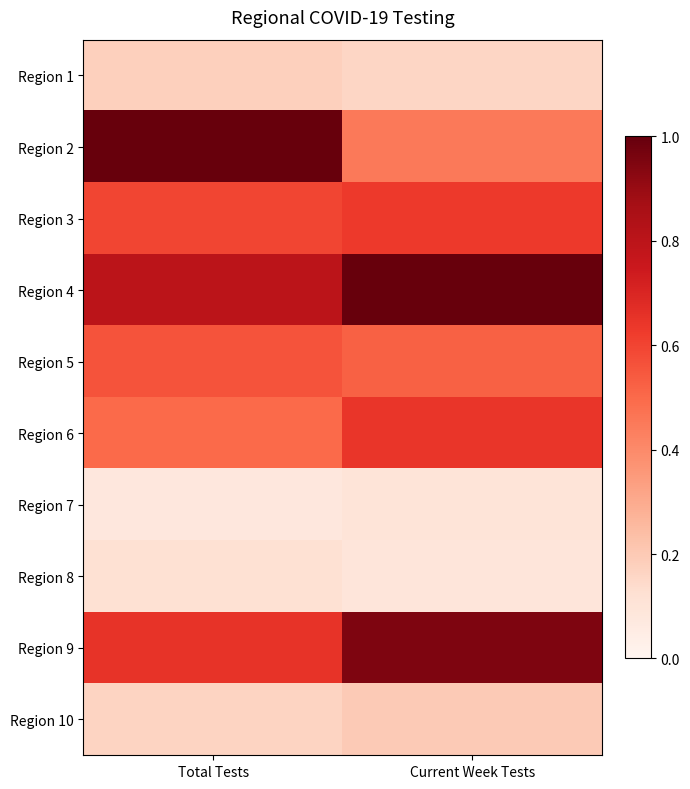

Reading left to right, list all the values displayed in this chart.

Region 1: Total Tests=0.2	Current Week Tests=0.2
Region 2: Total Tests=1.0	Current Week Tests=0.5
Region 3: Total Tests=0.6	Current Week Tests=0.6
Region 4: Total Tests=0.8	Current Week Tests=1.0
Region 5: Total Tests=0.6	Current Week Tests=0.5
Region 6: Total Tests=0.5	Current Week Tests=0.6
Region 7: Total Tests=0.1	Current Week Tests=0.1
Region 8: Total Tests=0.1	Current Week Tests=0.1
Region 9: Total Tests=0.7	Current Week Tests=1.0
Region 10: Total Tests=0.2	Current Week Tests=0.2